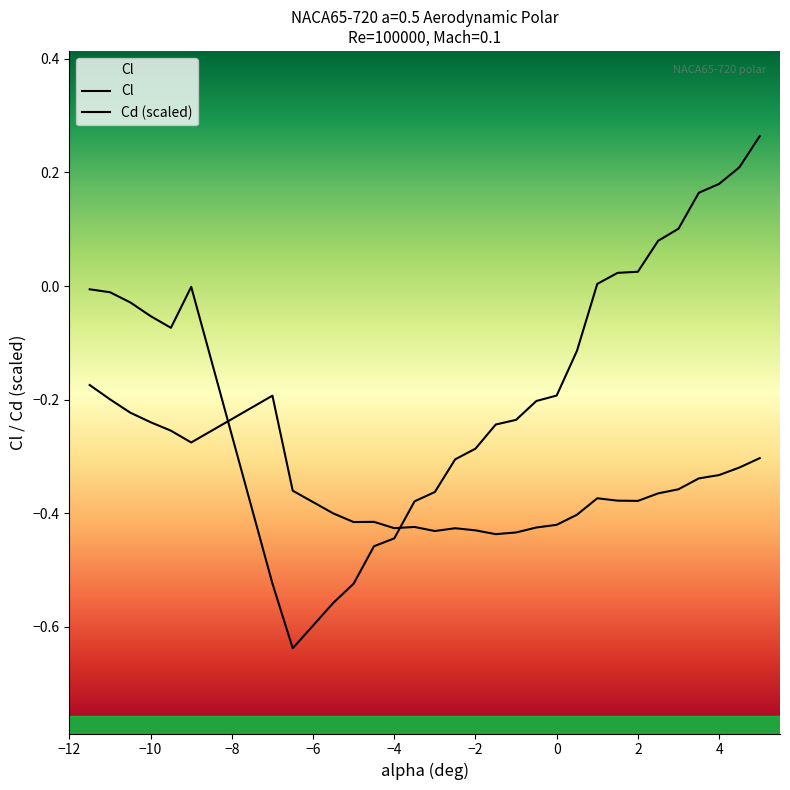

Between -9.0 and -7.0, which series saw the biggest shift?

Cl